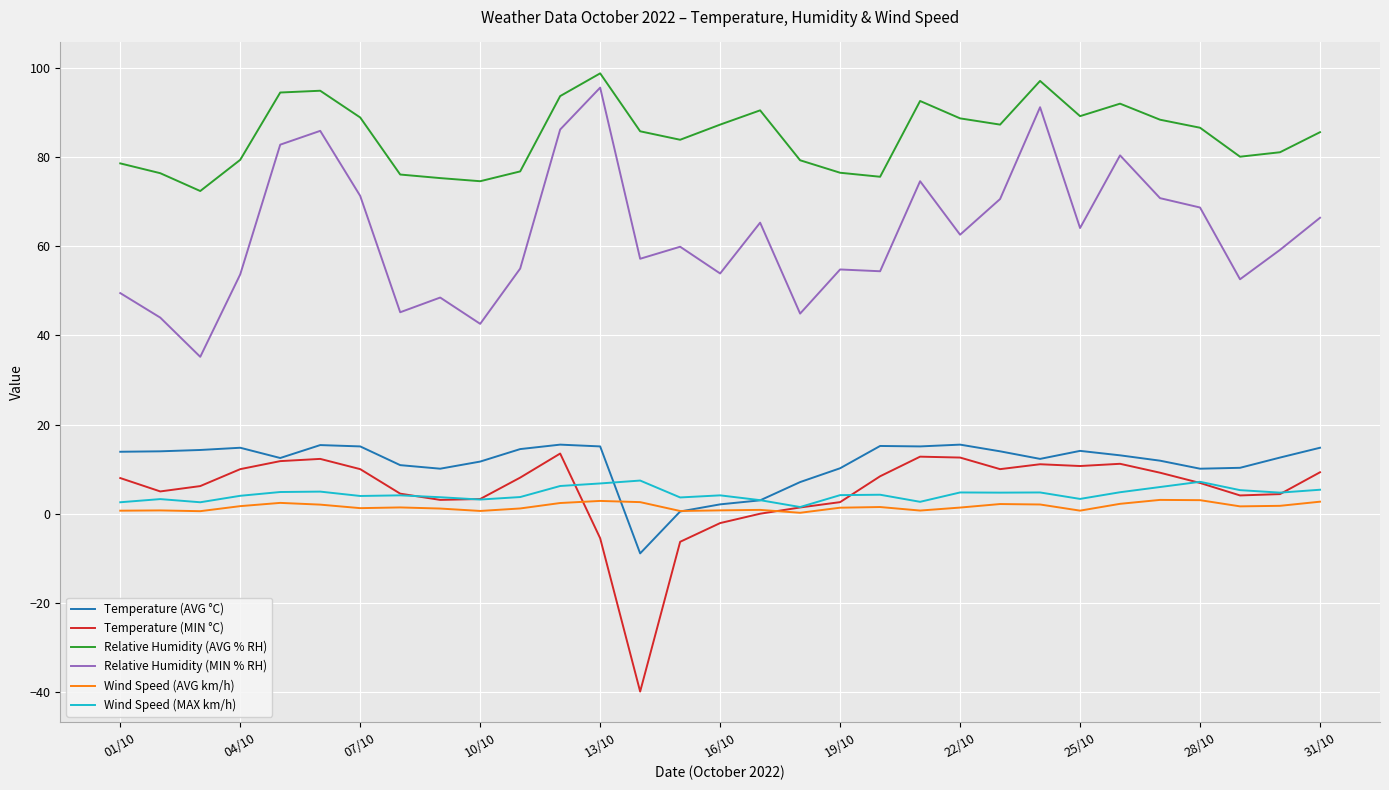

Which series has the largest total across all categories?

Relative Humidity (AVG % RH)